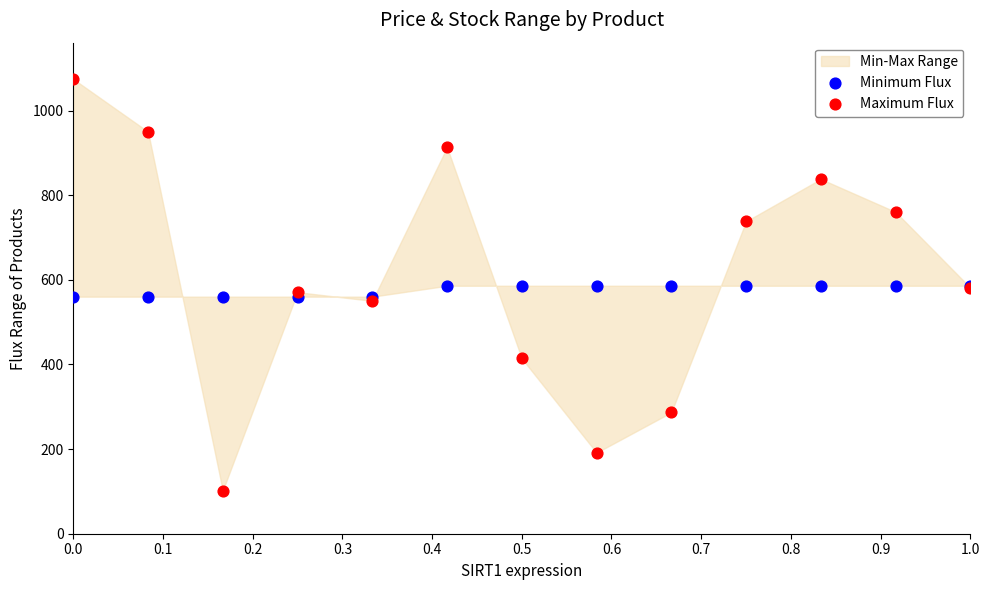

Which series reaches the minimum Y coordinate?

Maximum Flux